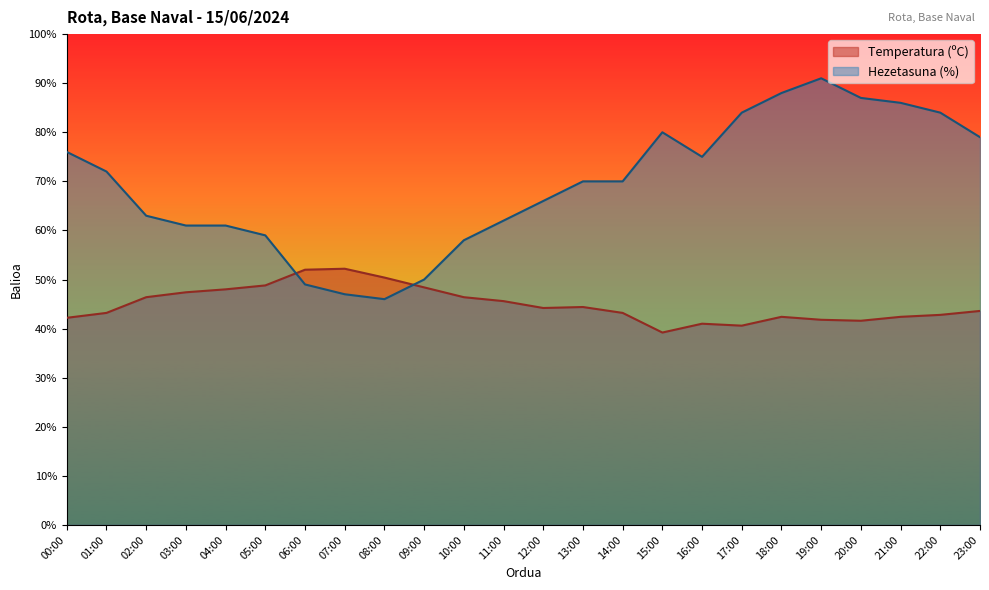

List the series in order of their peak value, lowest first.

Temperatura (ºC), Hezetasuna (%)